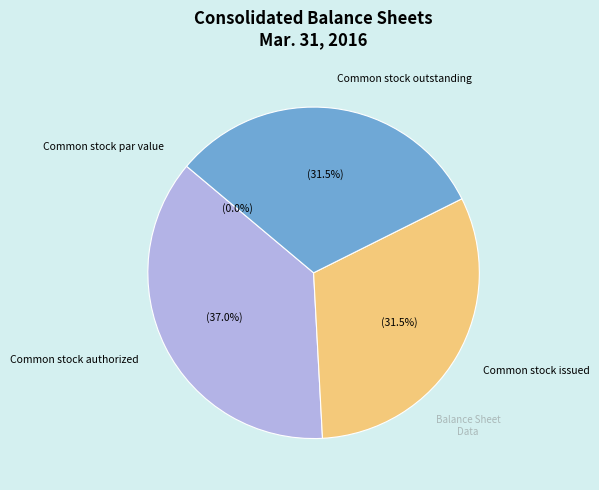

How many slices are in this pie chart?

4